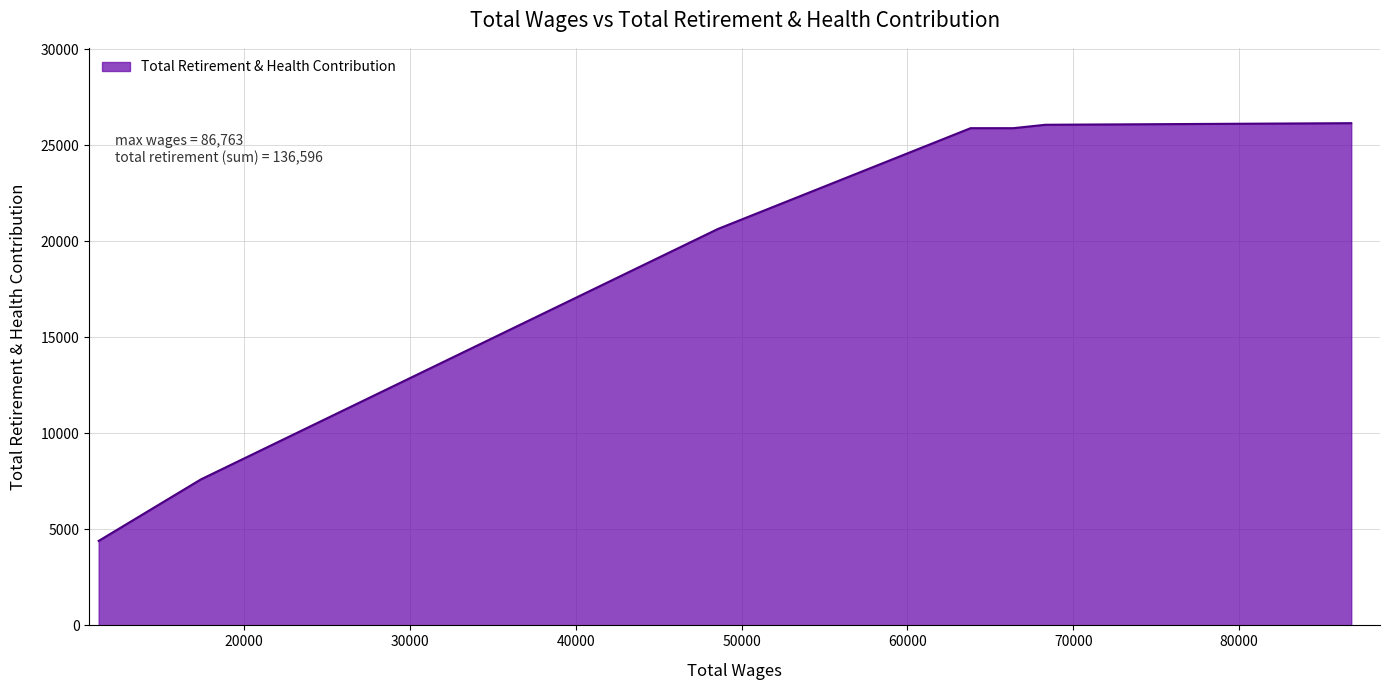

What is the difference between the maximum and minimum values?

21744